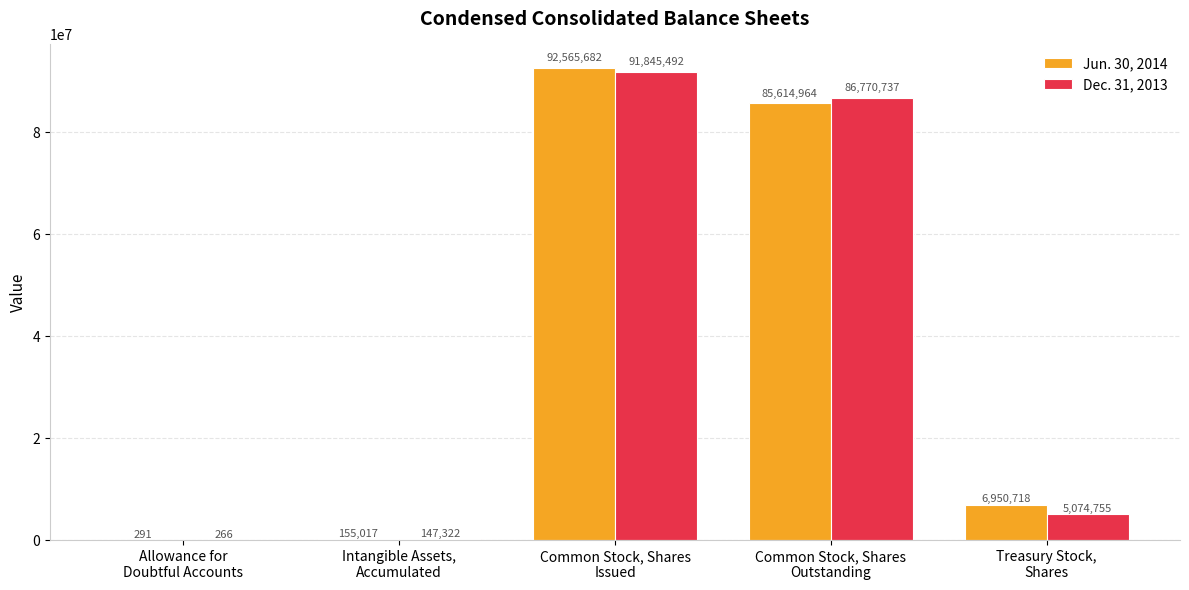

Which series has the largest total across all categories?

Jun. 30, 2014